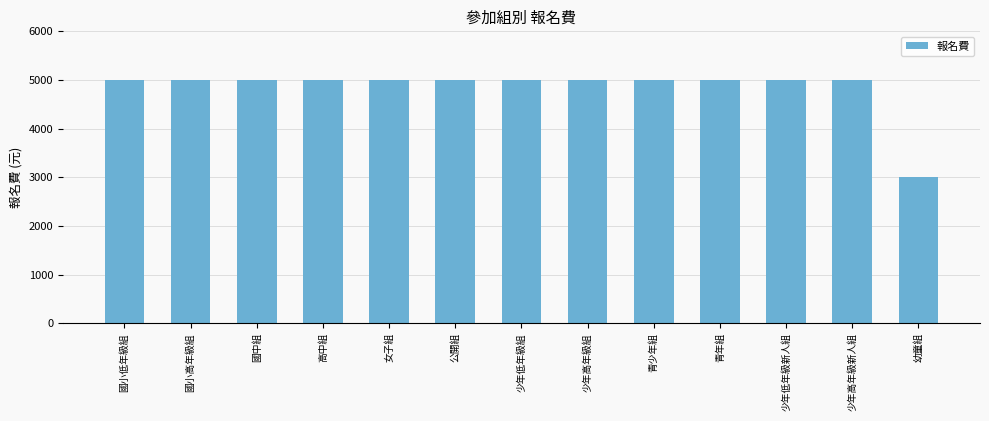

Which has a higher value, 幼童組 or 國中組?

國中組